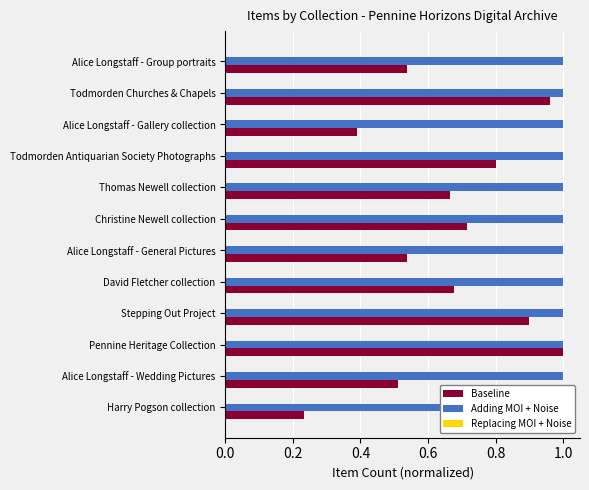

How many groups of bars are there?

12